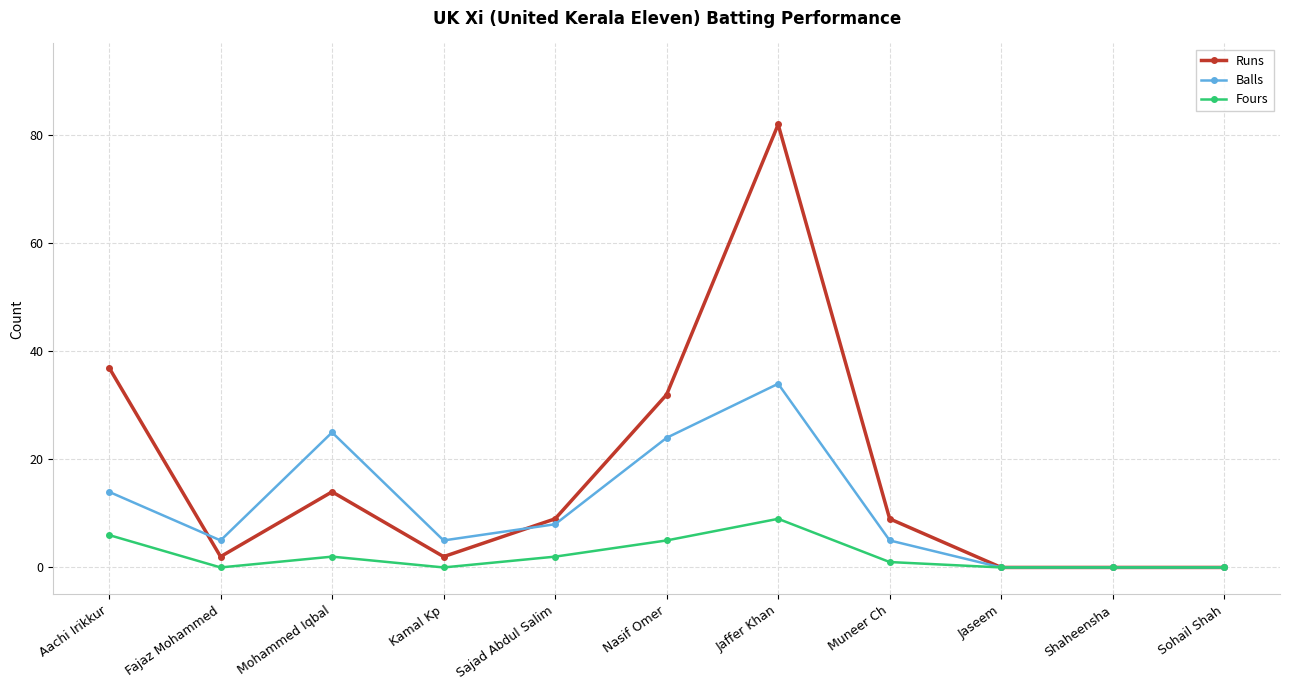

True or false: Runs has a value of 9 at Sajad Abdul Salim.

True